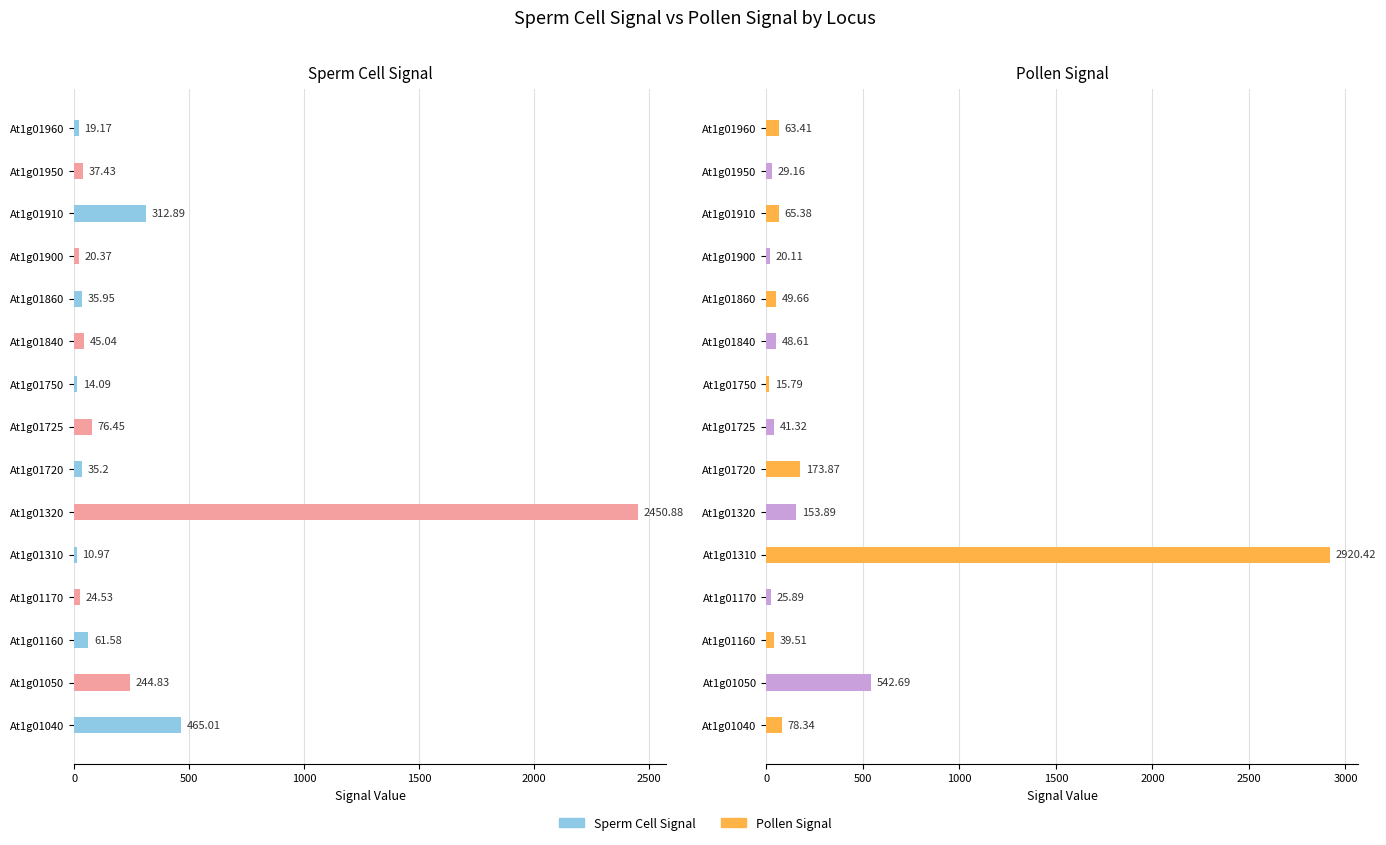

List the series in order of their overall mean, highest first.

Pollen Signal, Sperm Cell Signal